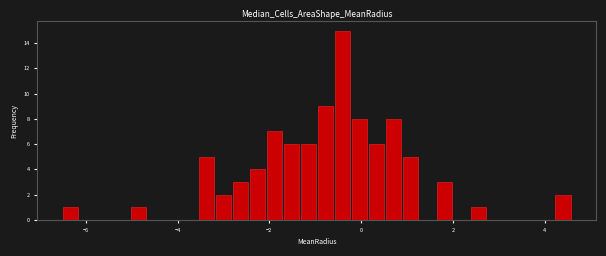

Read against the x-axis, roughly where is the centre of the tallest bar?

-0.4